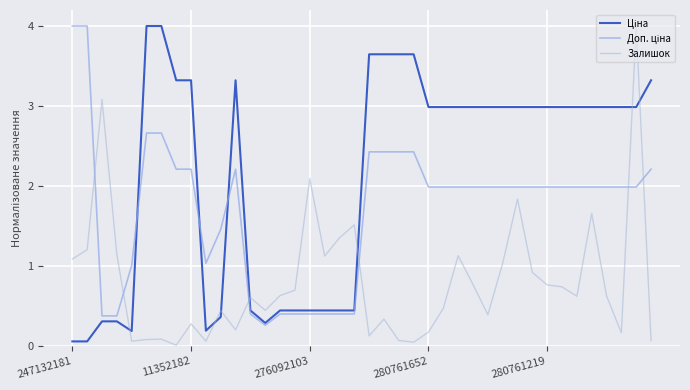

True or false: Залишок has more than 0 points higher than both neighbors.

True